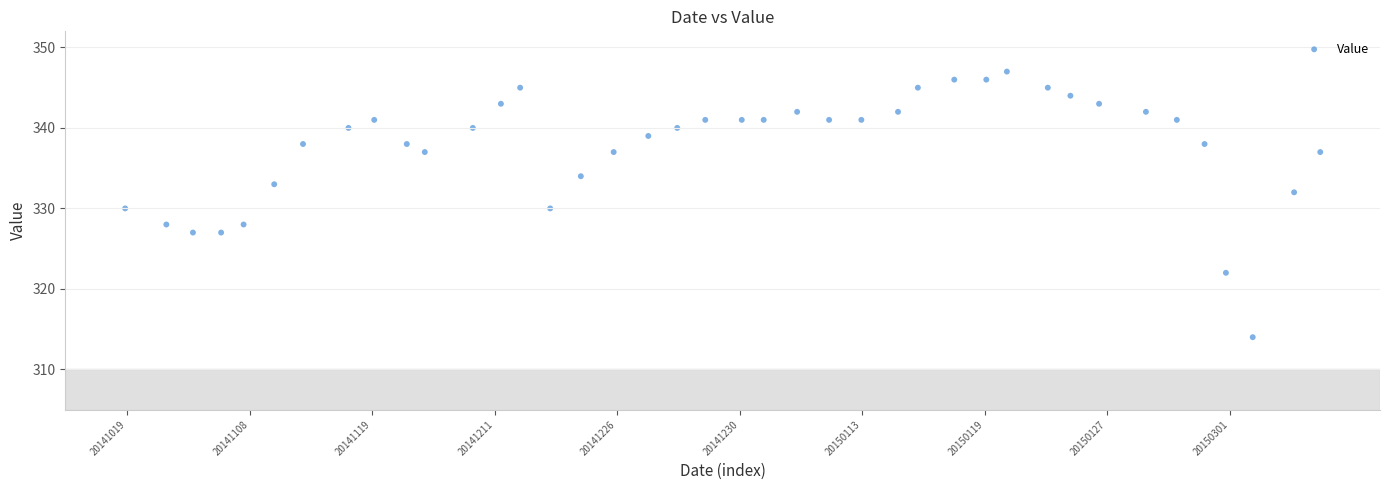

What is the range of Y values (max minus min)?

33